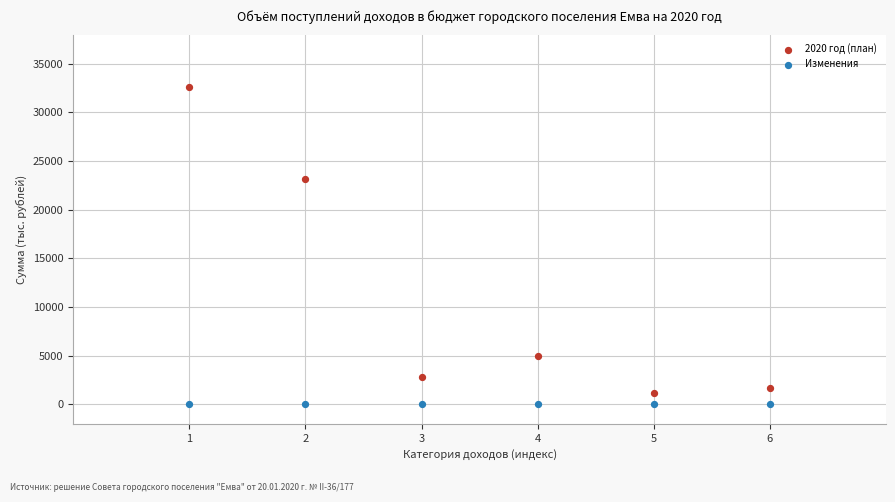

What are all the series names shown in the legend?

2020 год (план), Изменения